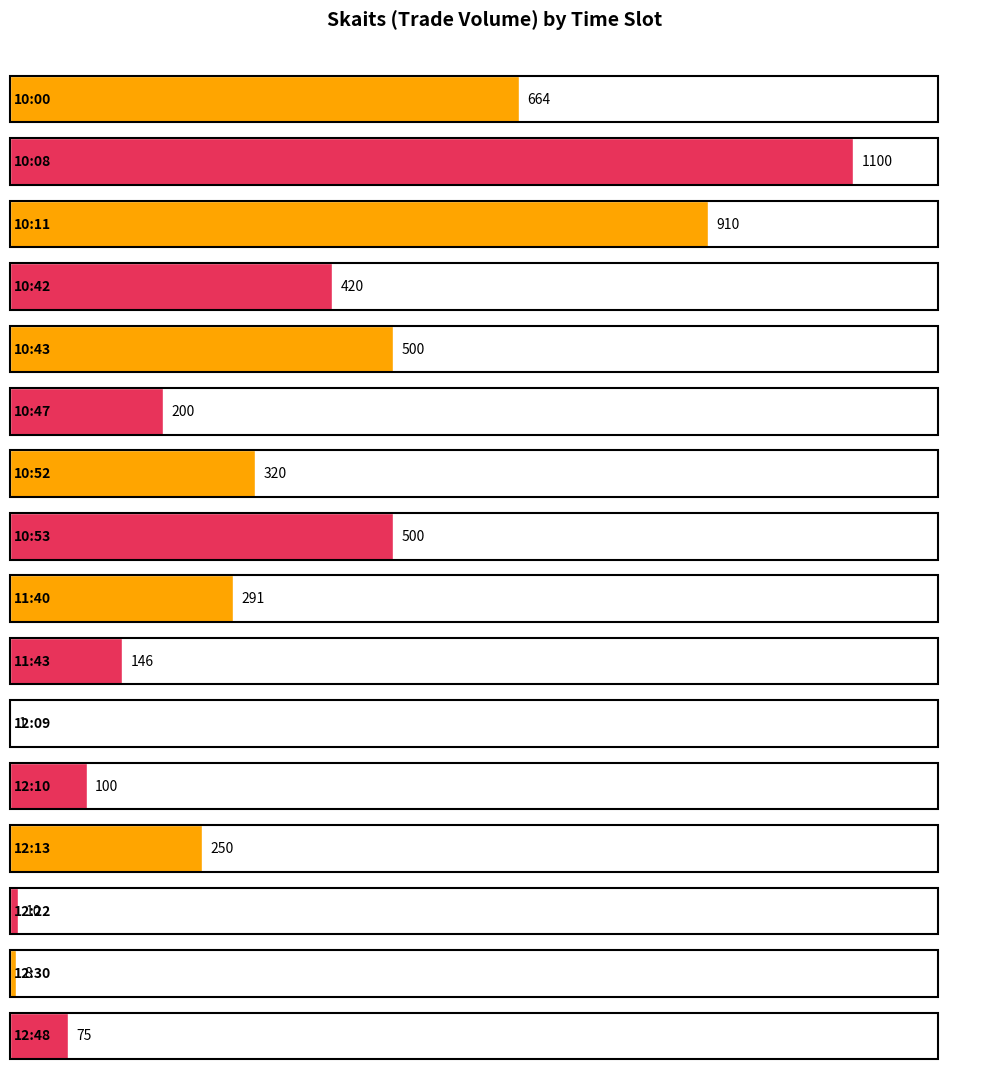

The value of Total Skaits by Hour at 10:47 is 200.0. True or false?

True